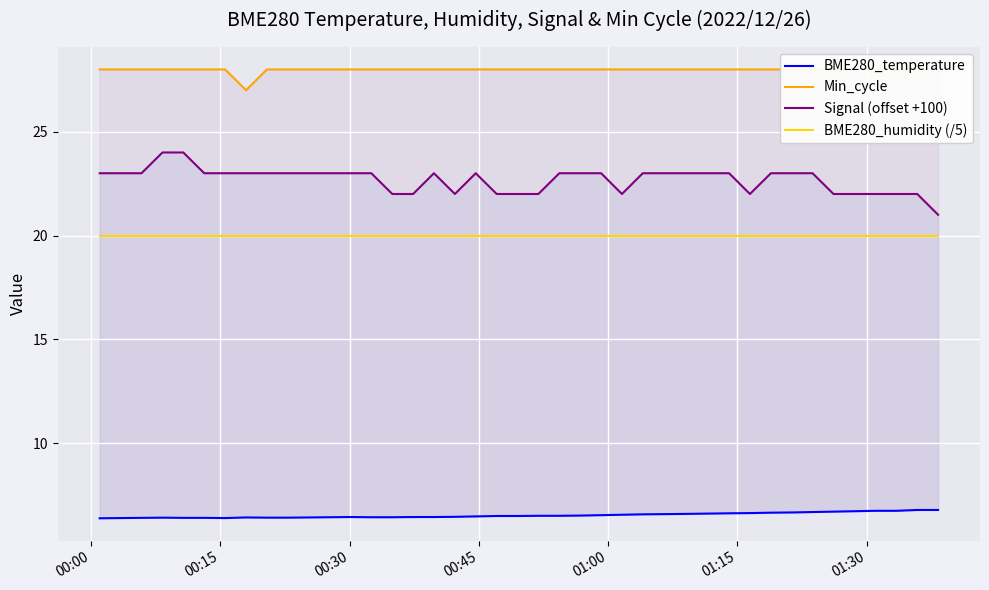

Is this an area chart (filled region under the line)?

No